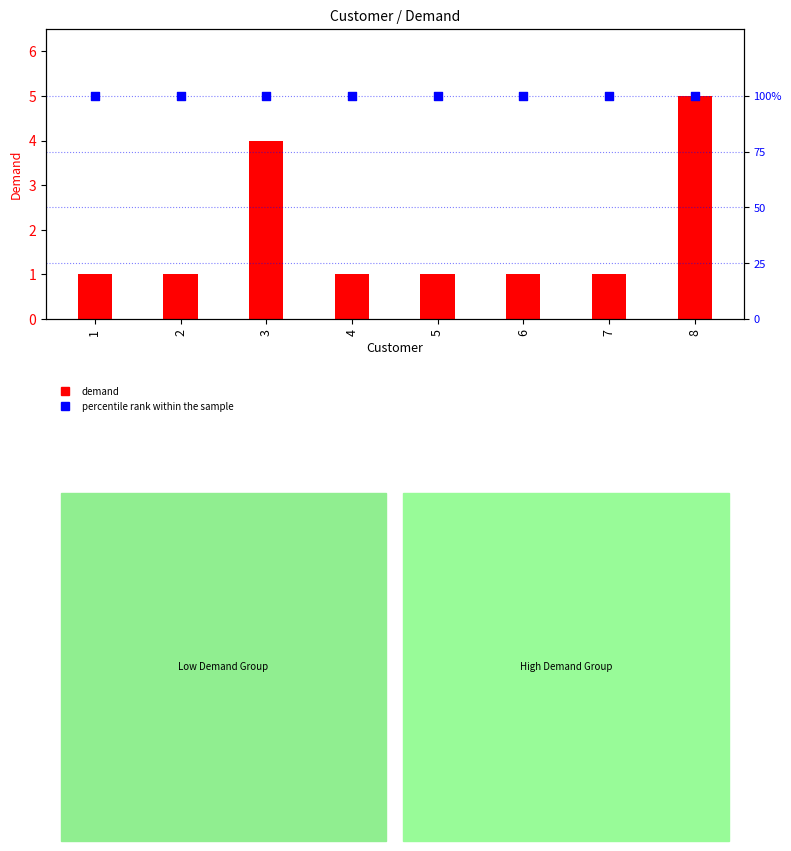

Which series contains the lowest Y value?

demand